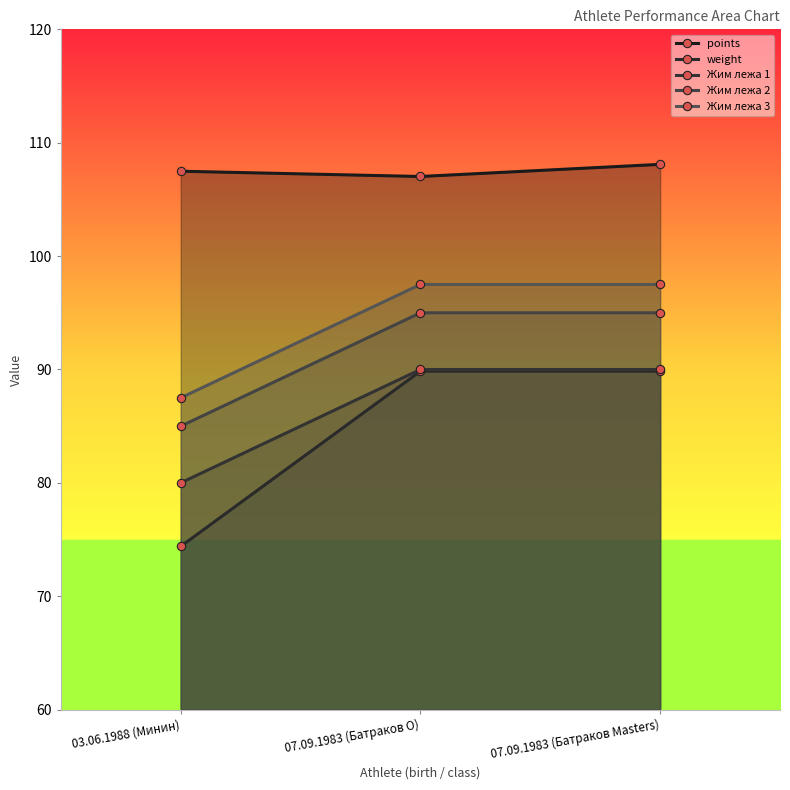

What is the difference between the maximum and minimum values in the Жим лежа 2 series?

10.0